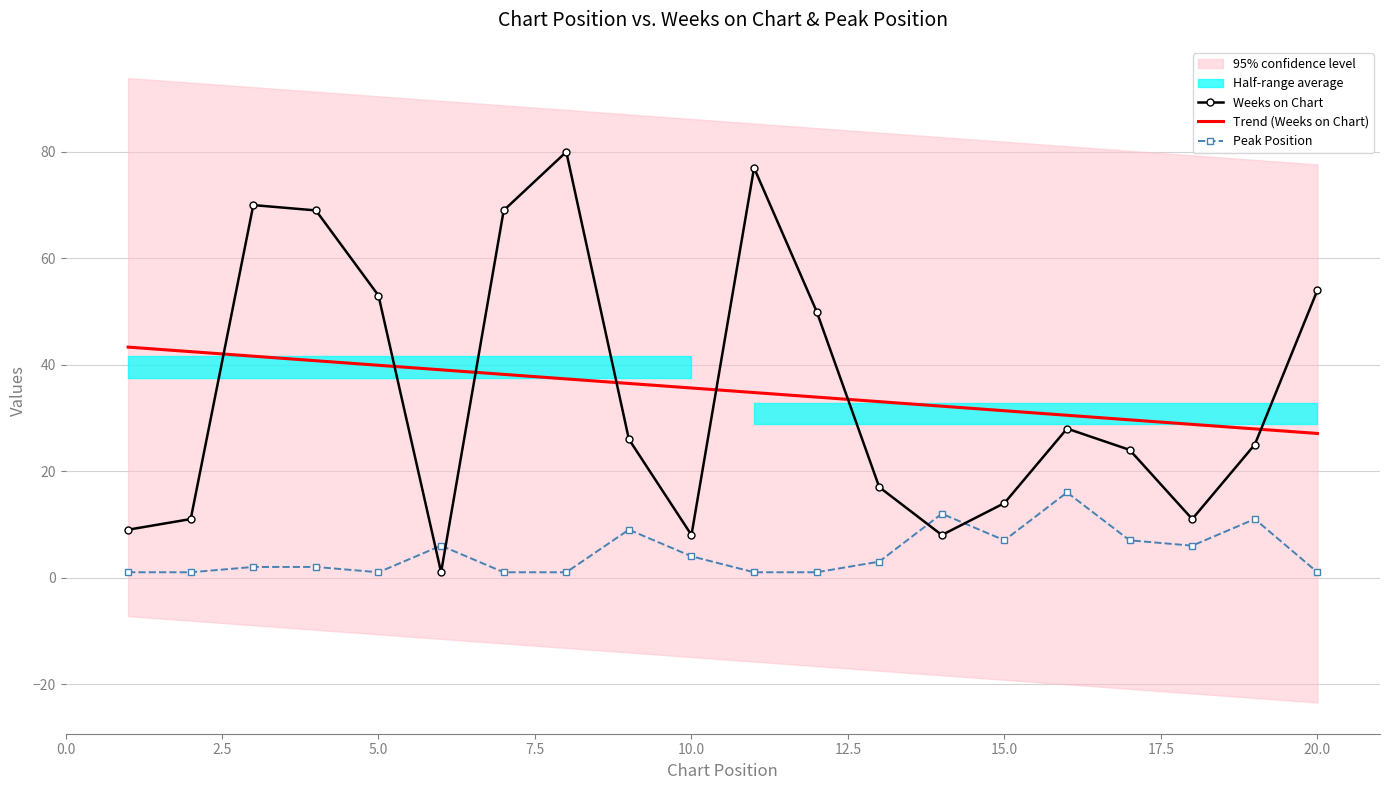

At how many categories does at least one series exceed 51?

7